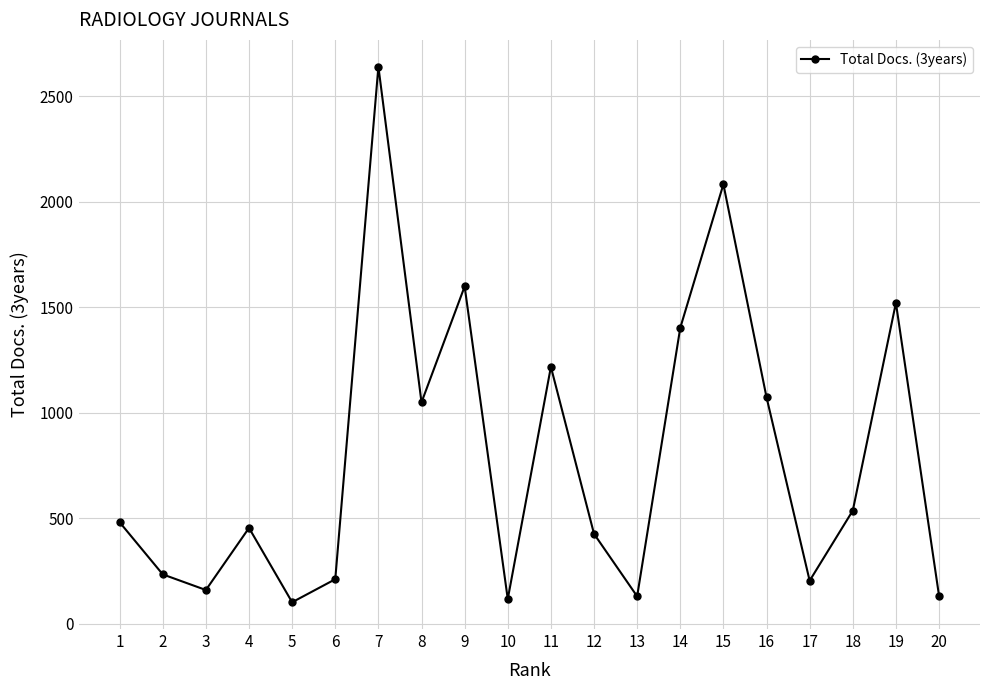

What is the change in value from 11 to 12?

-791